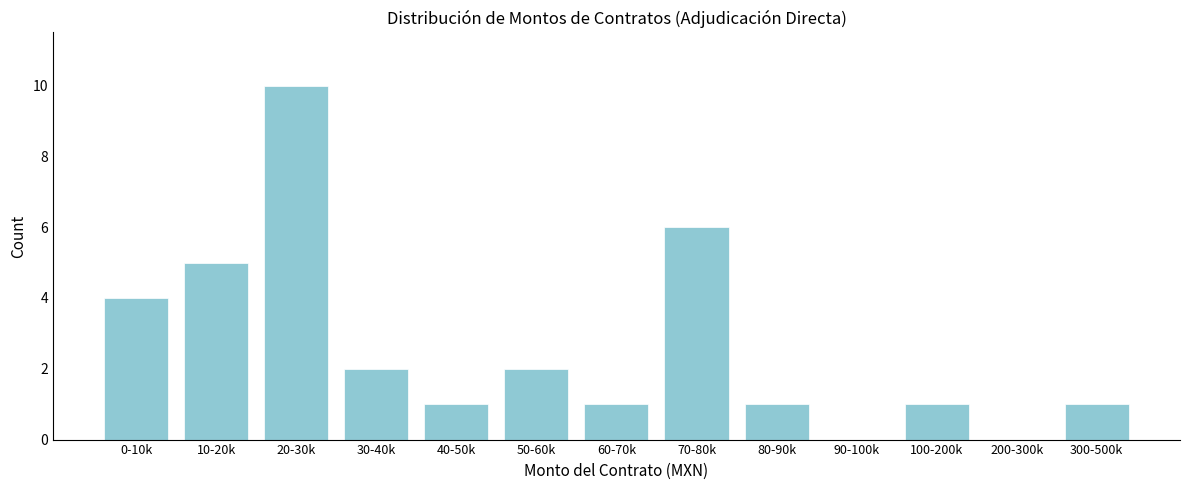

Reading left to right, what are all the values shown in this chart?

0-10k=4	10-20k=5	20-30k=10	30-40k=2	40-50k=1	50-60k=2	60-70k=1	70-80k=6	80-90k=1	90-100k=0	100-200k=1	200-300k=0	300-500k=1